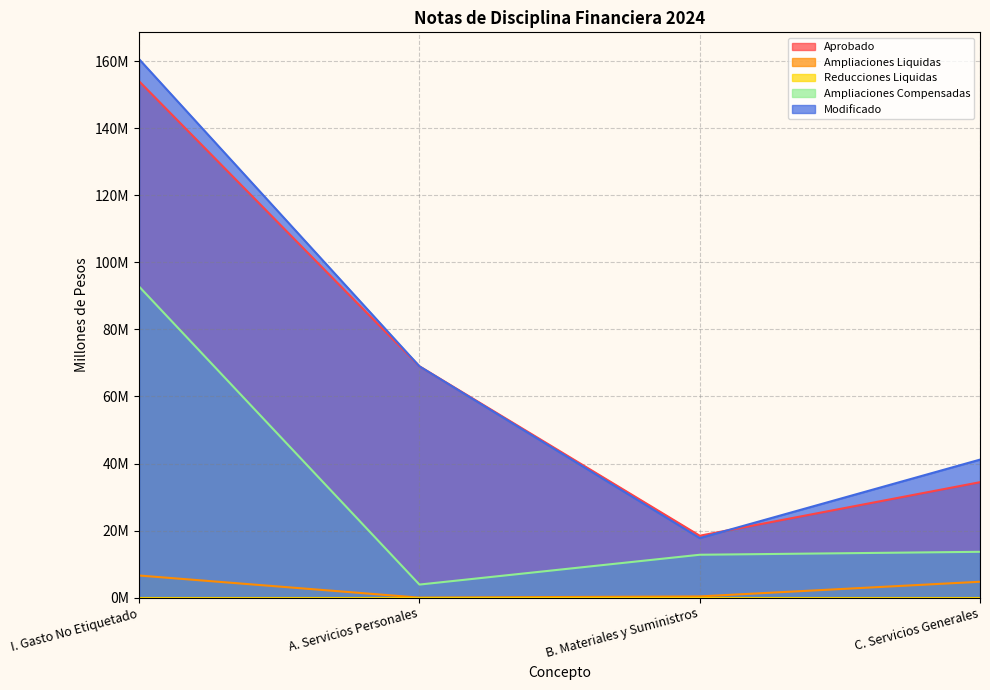

Which series has the largest total across all categories?

Modificado